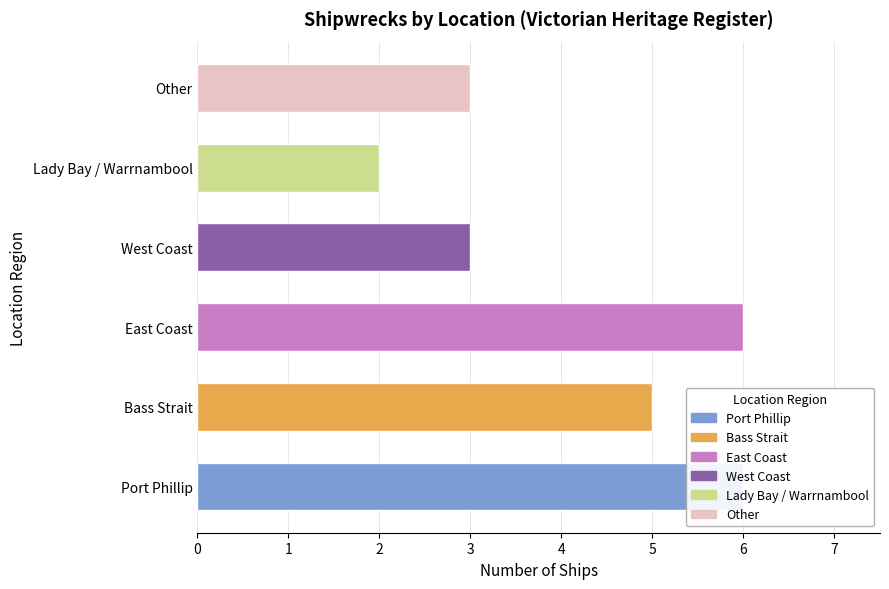

The chart shows a value of 3 at Other. True or false?

True